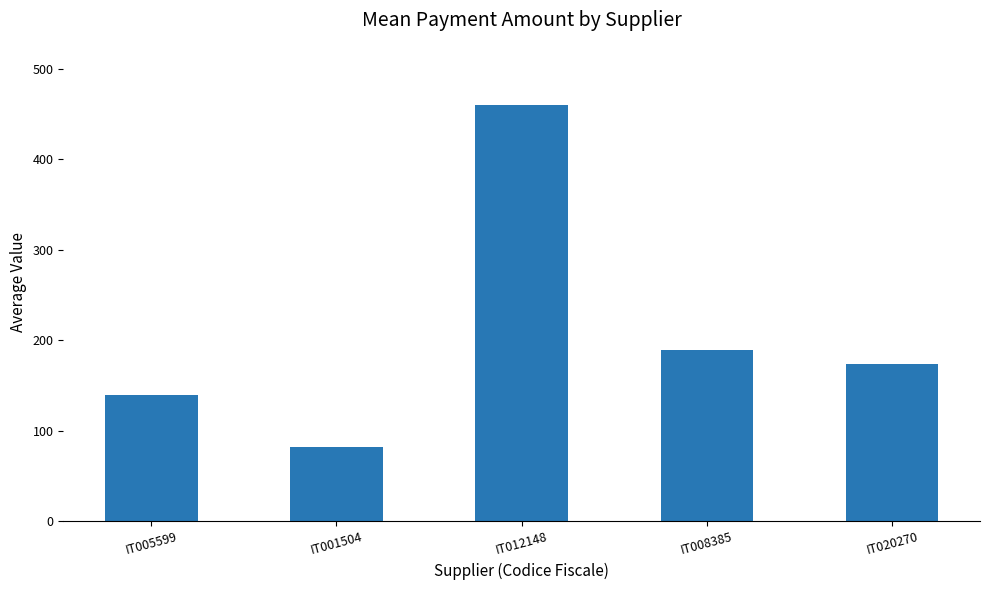

Rank the categories by value from highest to lowest.

IT012148, IT008385, IT020270, IT005599, IT001504